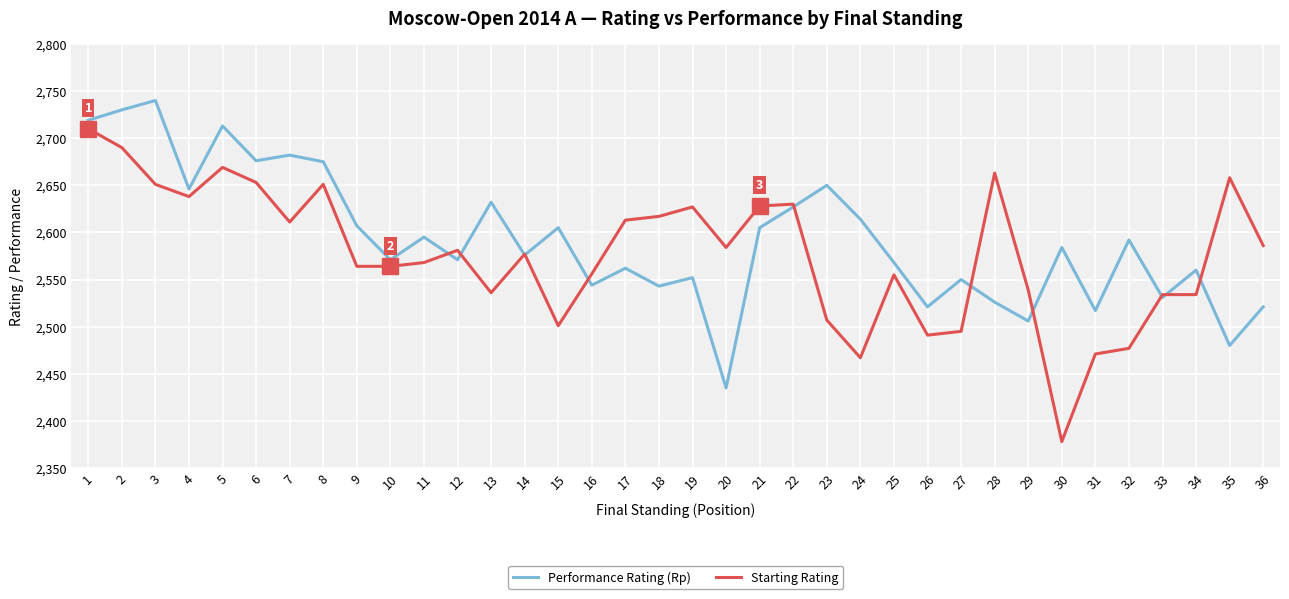

How many lines are shown in the chart?

2